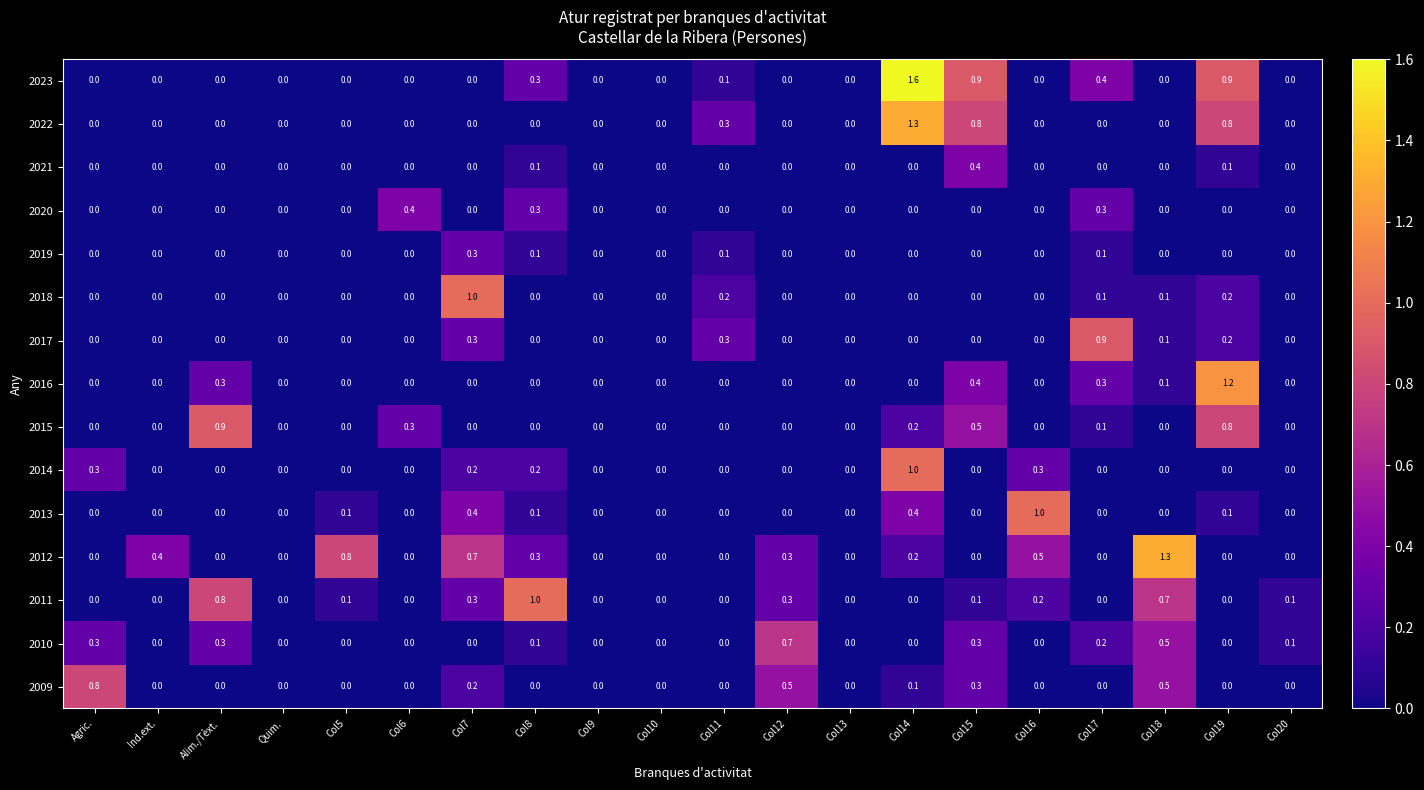

Which series has the largest total across all categories?

2012